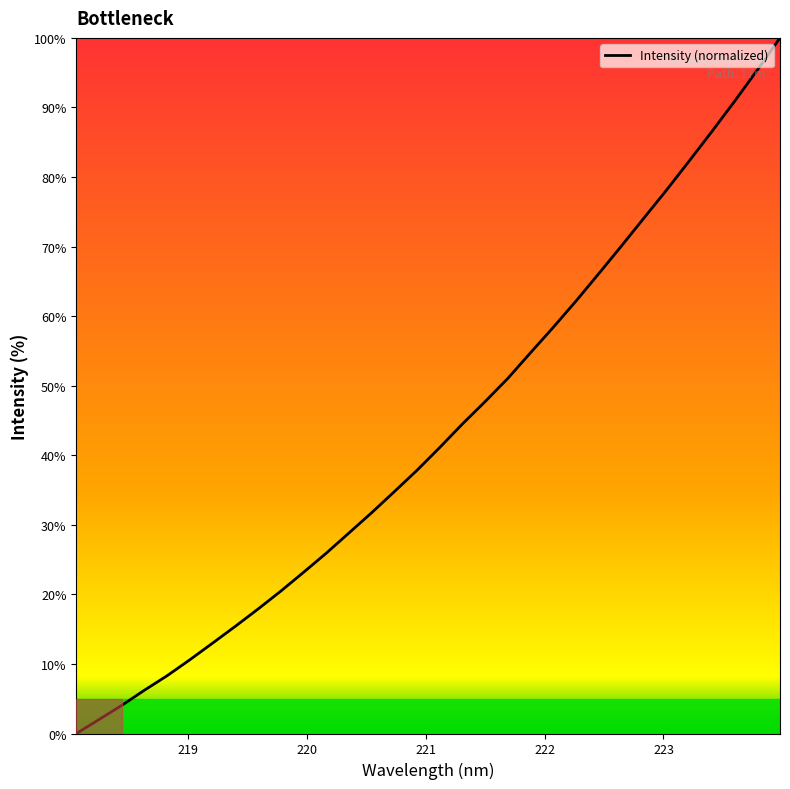

What is the greatest value displayed?

100.0